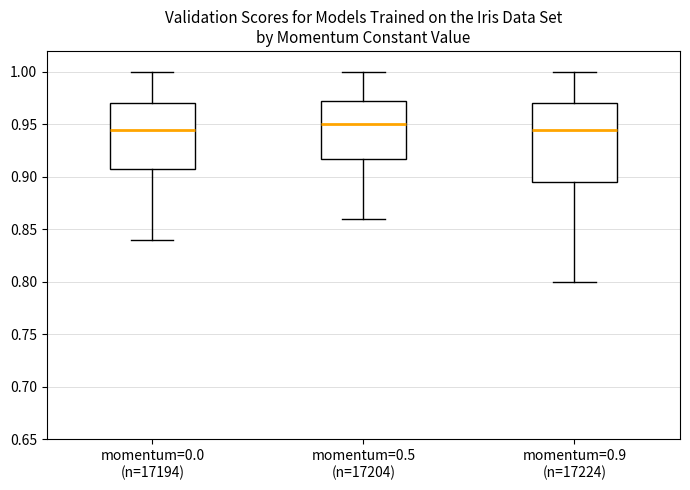

Which box is the tallest, from its lower edge to its upper edge?

momentum=0.9 (n=17224)